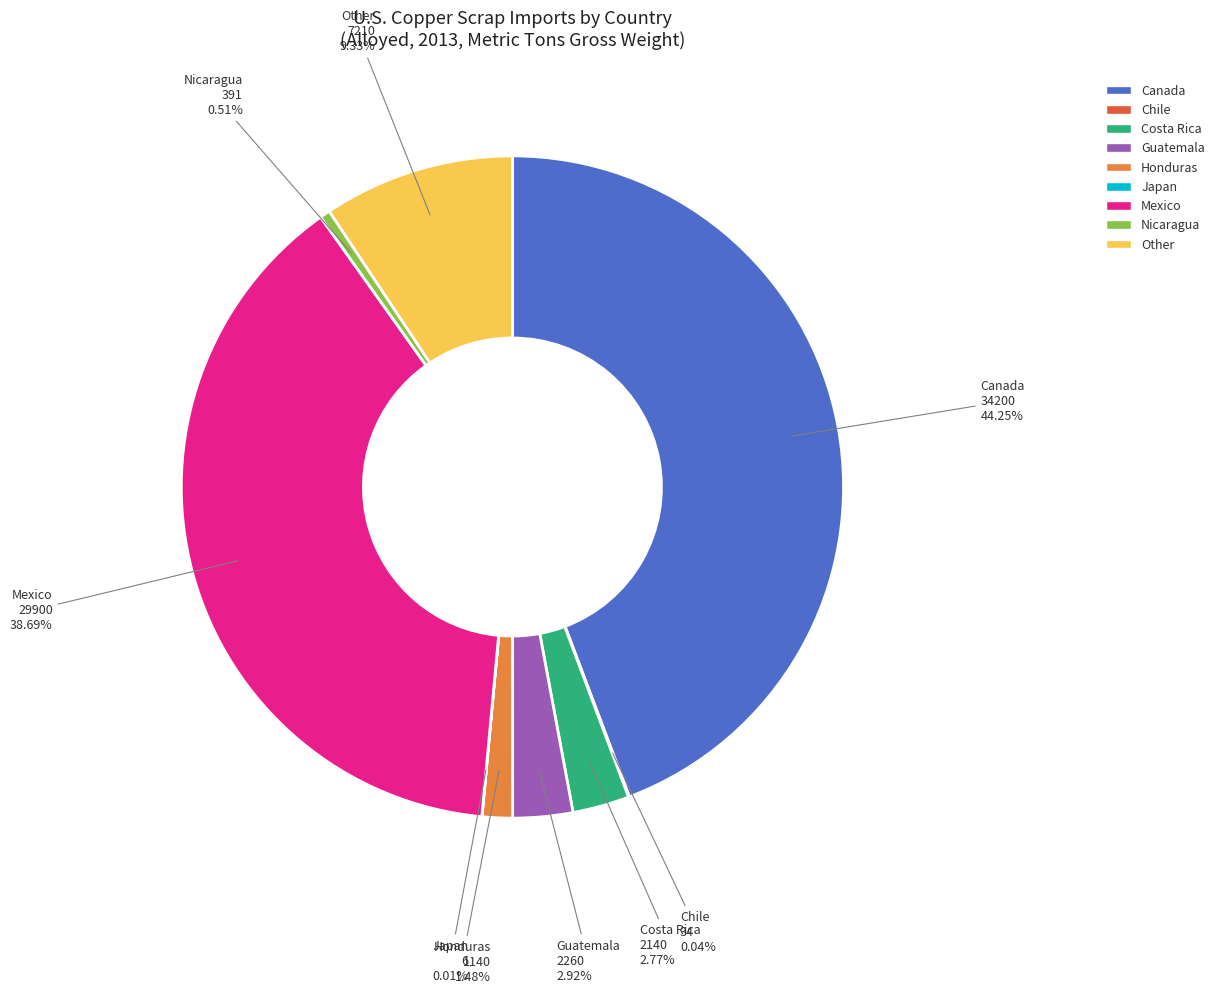

Which category has the biggest portion of the pie?

Canada